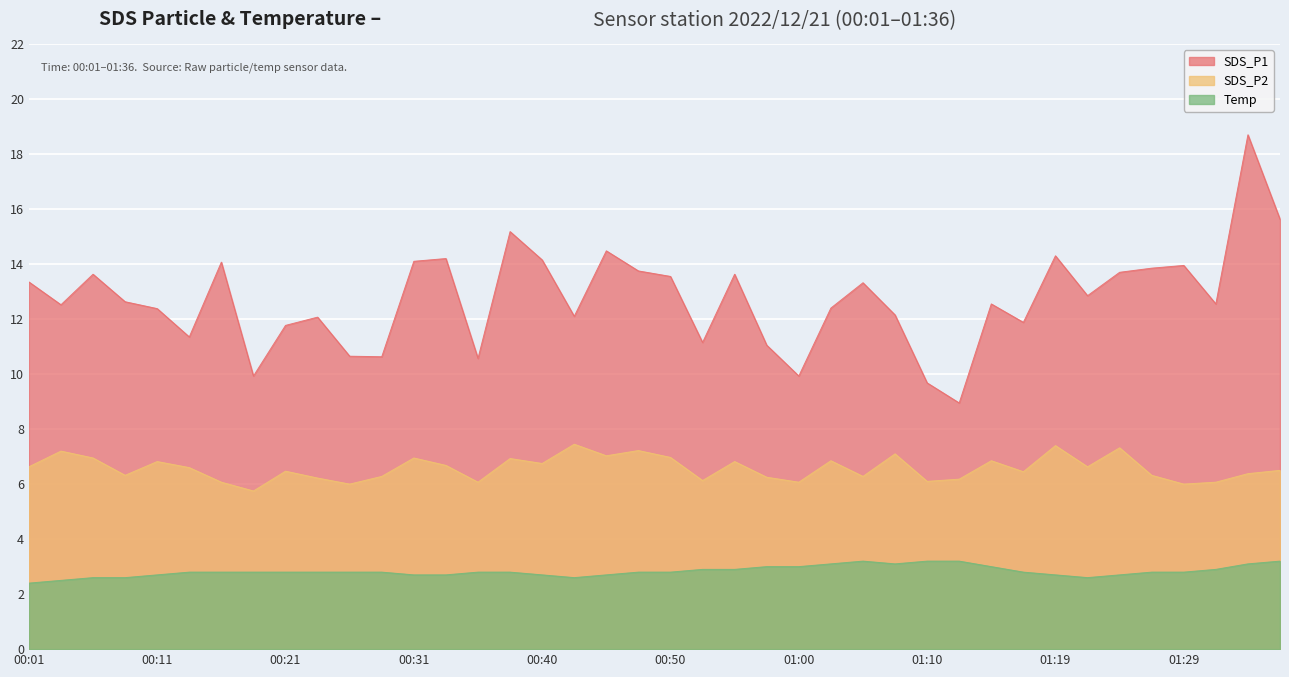

Which category has the highest value across all series?

01:34